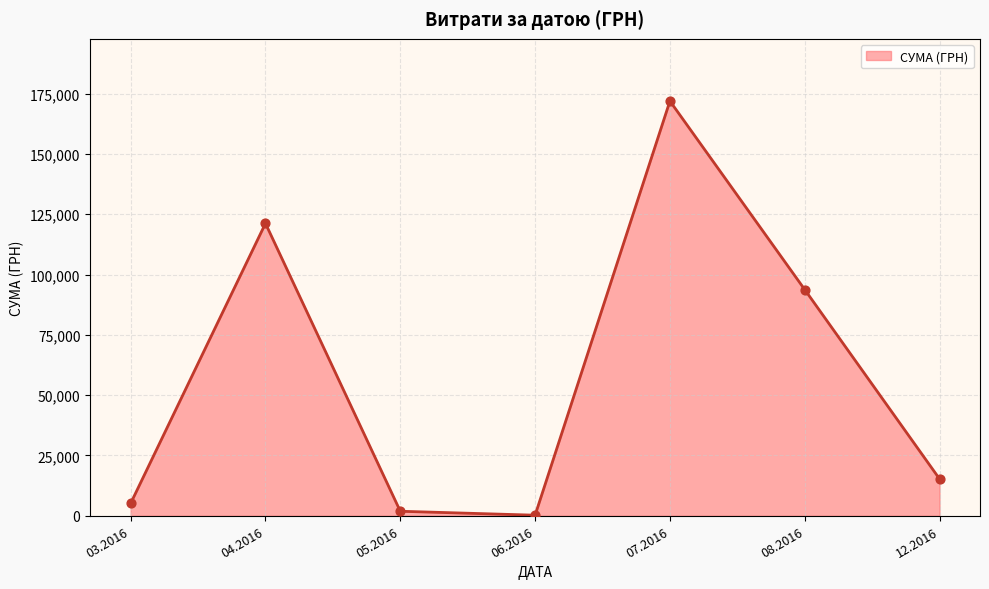

What is the change in value from 07.2016 to 12.2016?

-156653.6